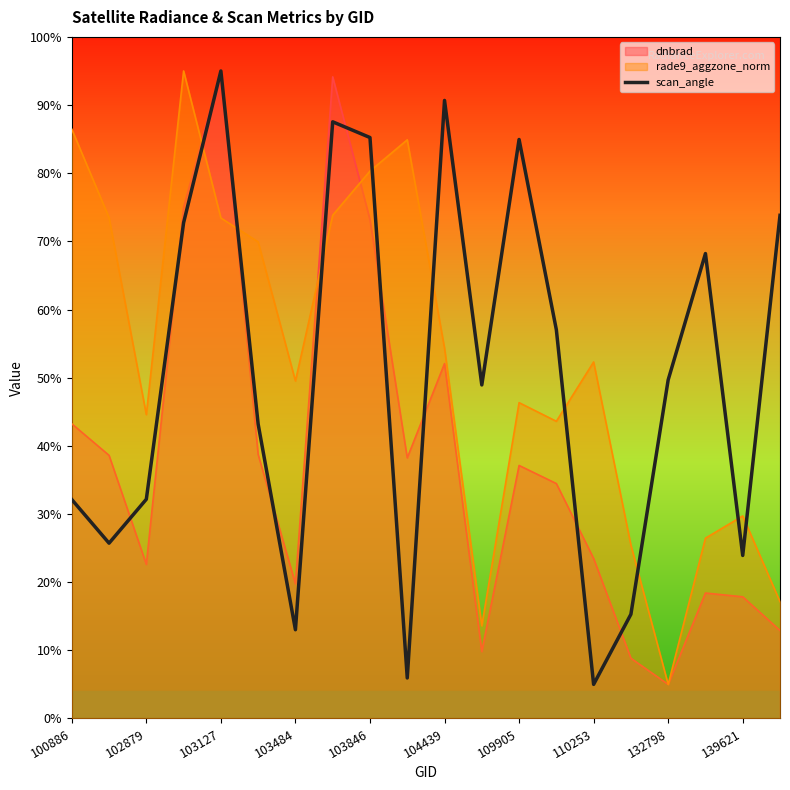

The value at 19 is 1.5. True or false?

True